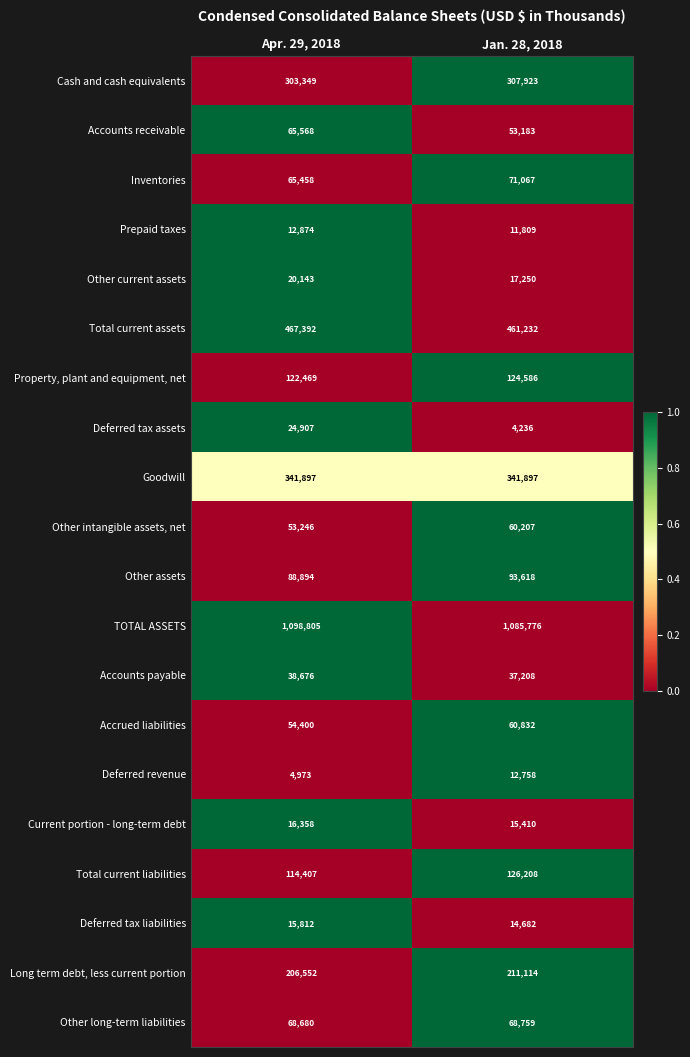

Which series changed the most between Apr. 29, 2018 and Jan. 28, 2018?

Deferred tax assets